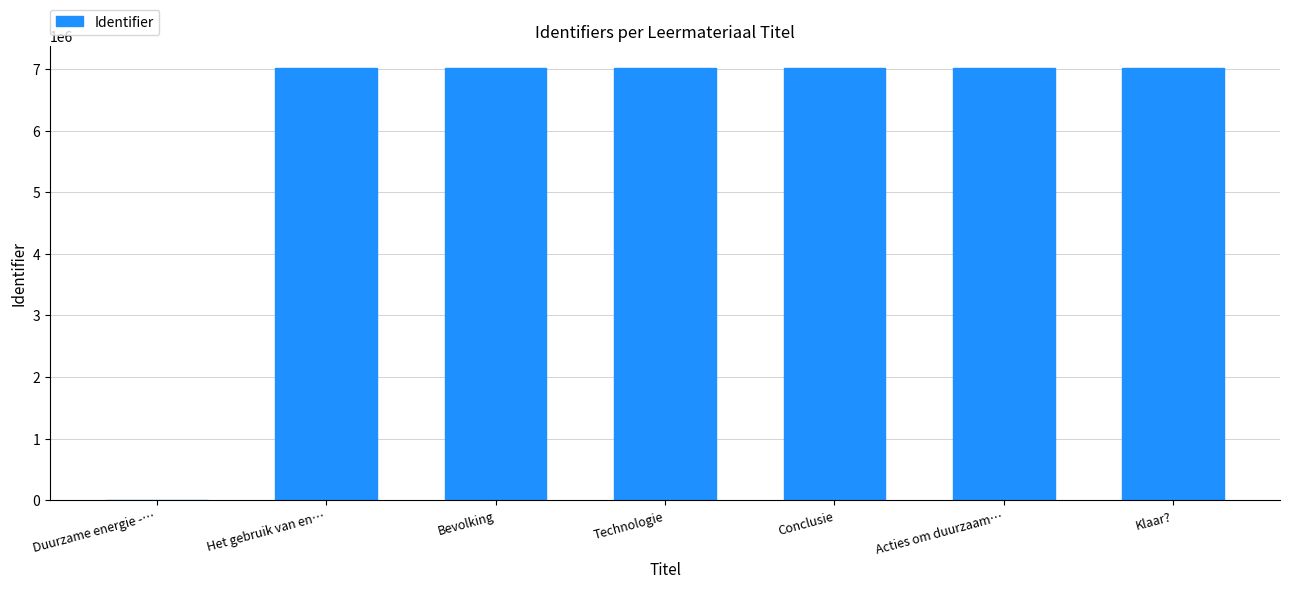

True or false: the data shows 7023715 at Klaar?.

True